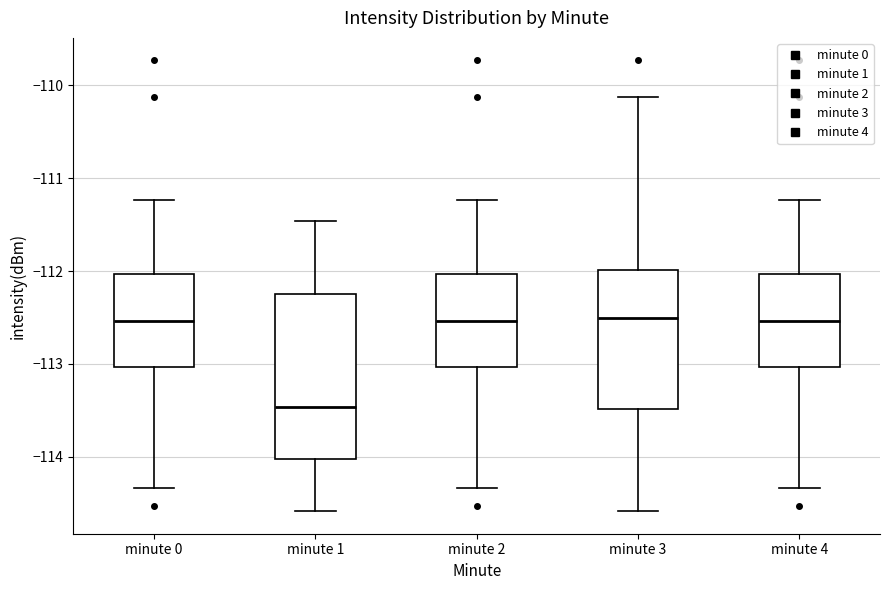

Comparing the boxes themselves (not the whiskers), which one is the tallest?

minute 1